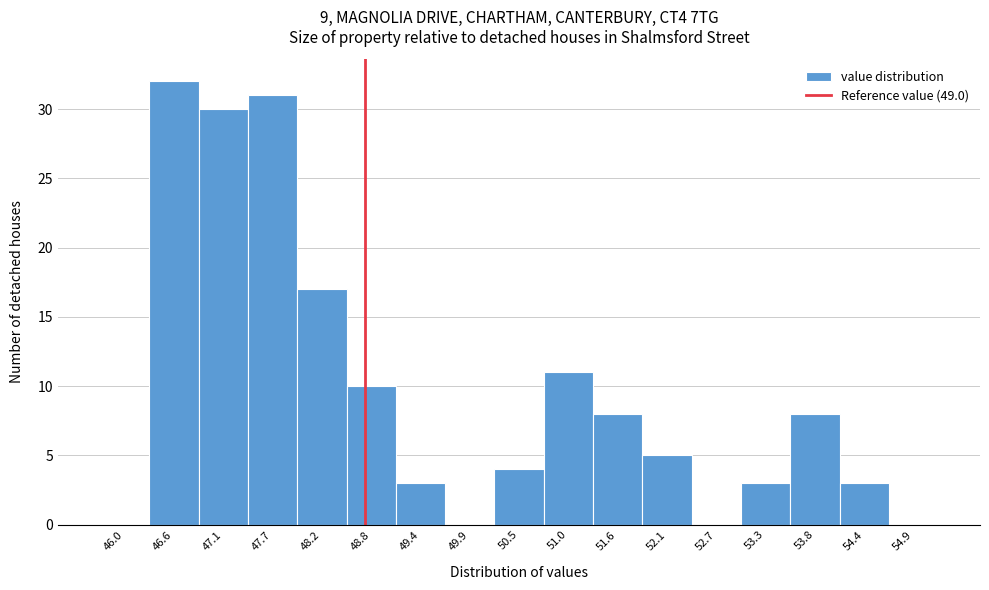

Reading right to left, transcribe all the data shown in this chart.

54.9=0	54.4=3	53.8=8	53.3=3	52.7=0	52.1=5	51.6=8	51.0=11	50.5=4	49.9=0	49.4=3	48.8=10	48.2=17	47.7=31	47.1=30	46.6=32	46.0=0